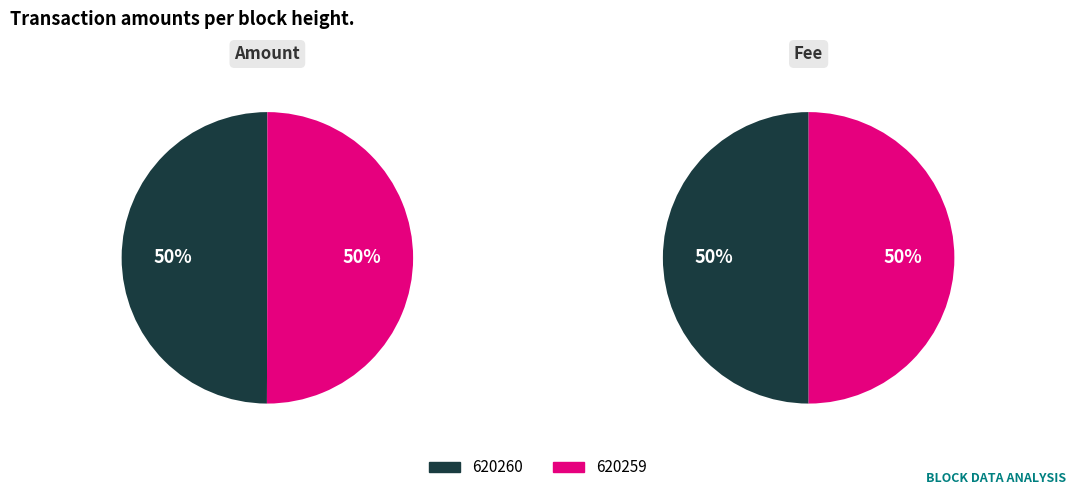

The 620260 slice represents 50% of the pie. True or false?

True